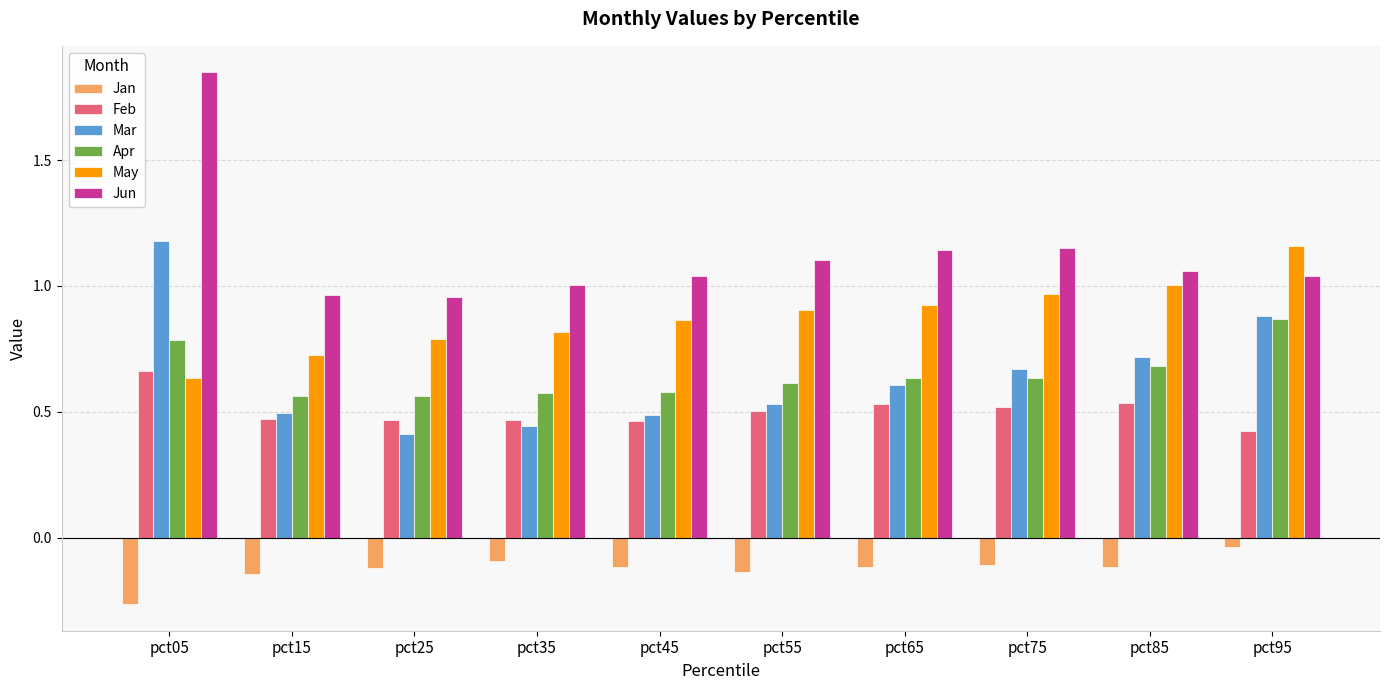

Is it true that May equals 1.0 at pct25?

False